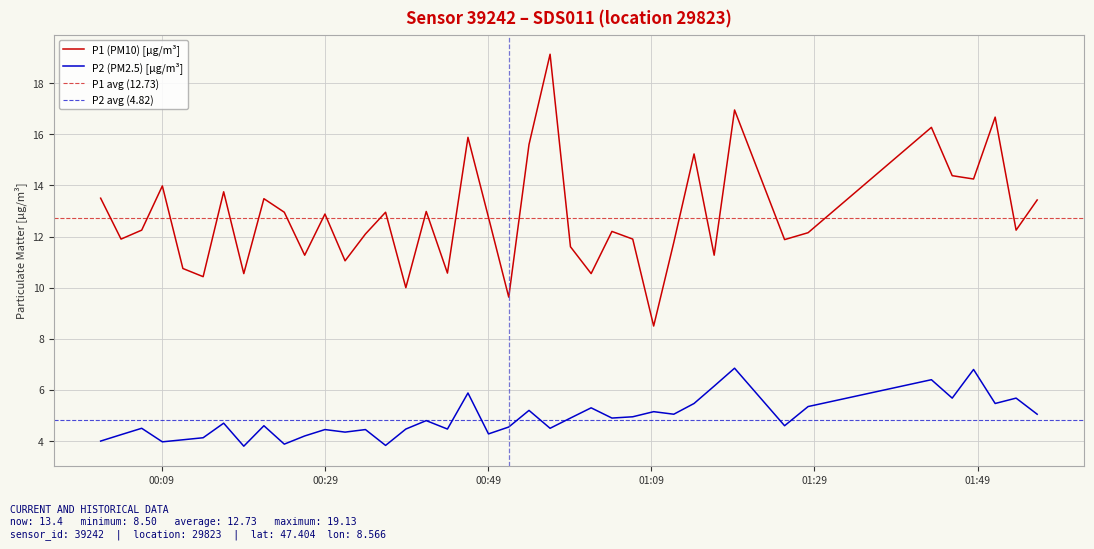

Which series has the widest spread of values?

P1